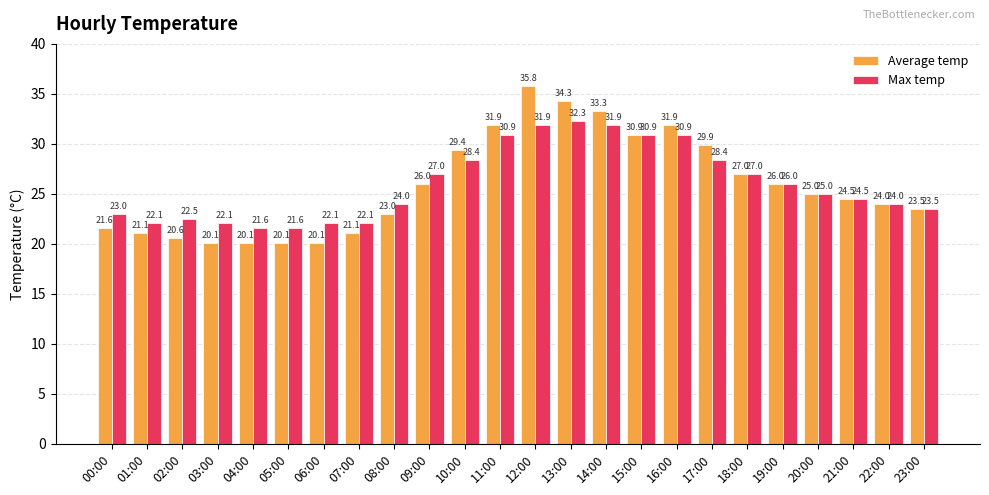

The value of Max temp at 18:00 is 27.0. True or false?

True